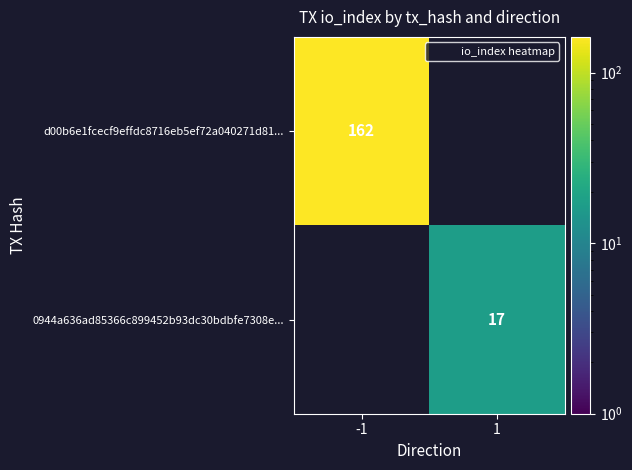

Is it true that d00b6e1fcecf9effdc8716eb5ef72a040271d81... equals 82.9 at -1?

False